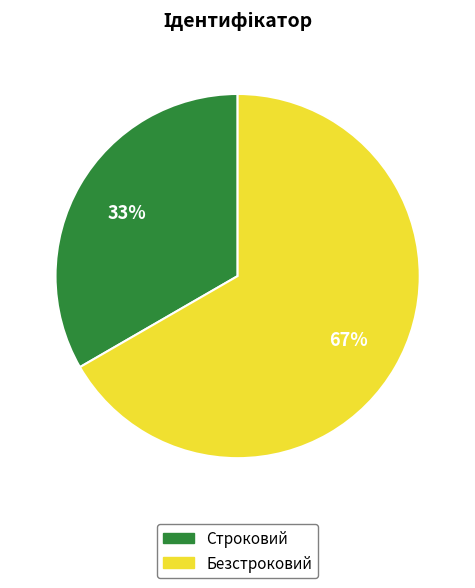

Rank the categories by value from lowest to highest.

Строковий, Безстроковий